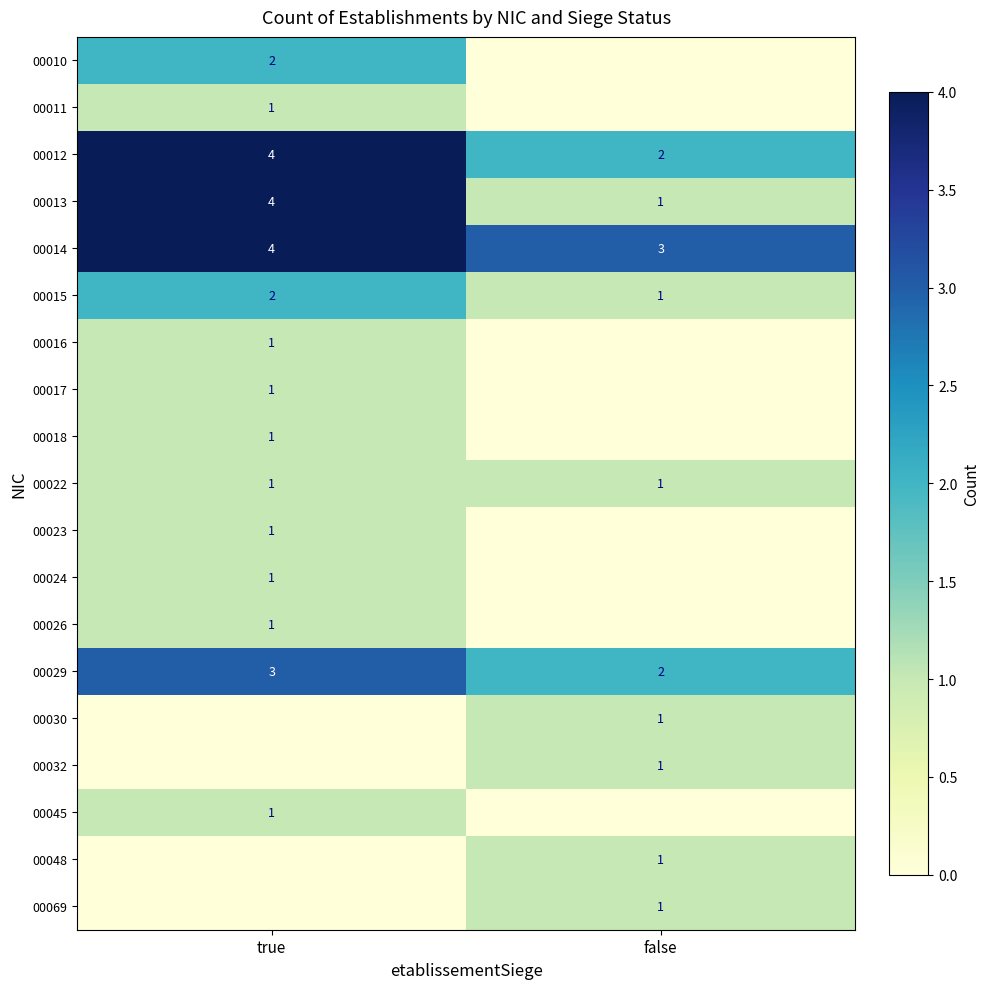

True or false: 00045 has a value of 1 at true.

True